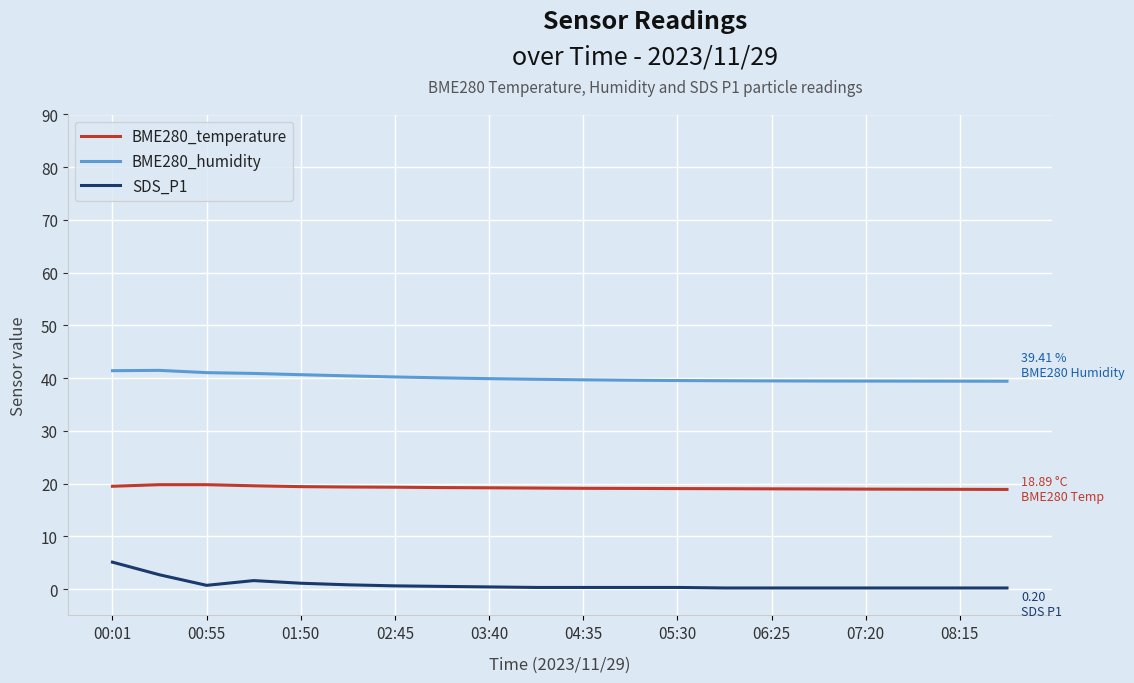

List the series in order of their overall mean, highest first.

BME280_humidity, BME280_temperature, SDS_P1